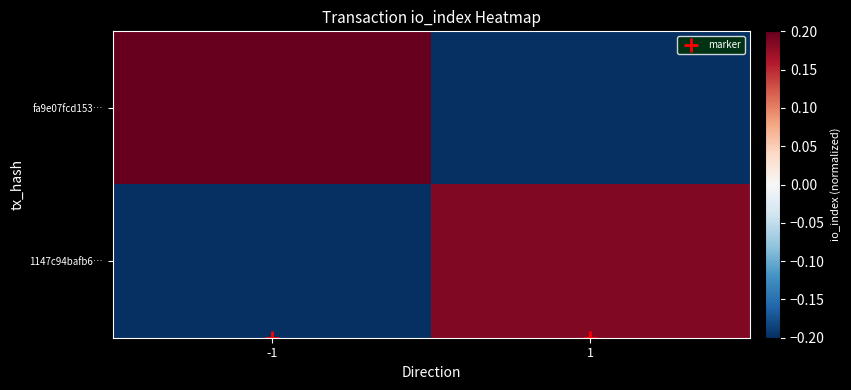

Reading left to right, transcribe all the data shown in this chart.

fa9e07fcd153…: -1=0.2	1=-0.2
1147c94bafb6…: -1=-0.2	1=0.2